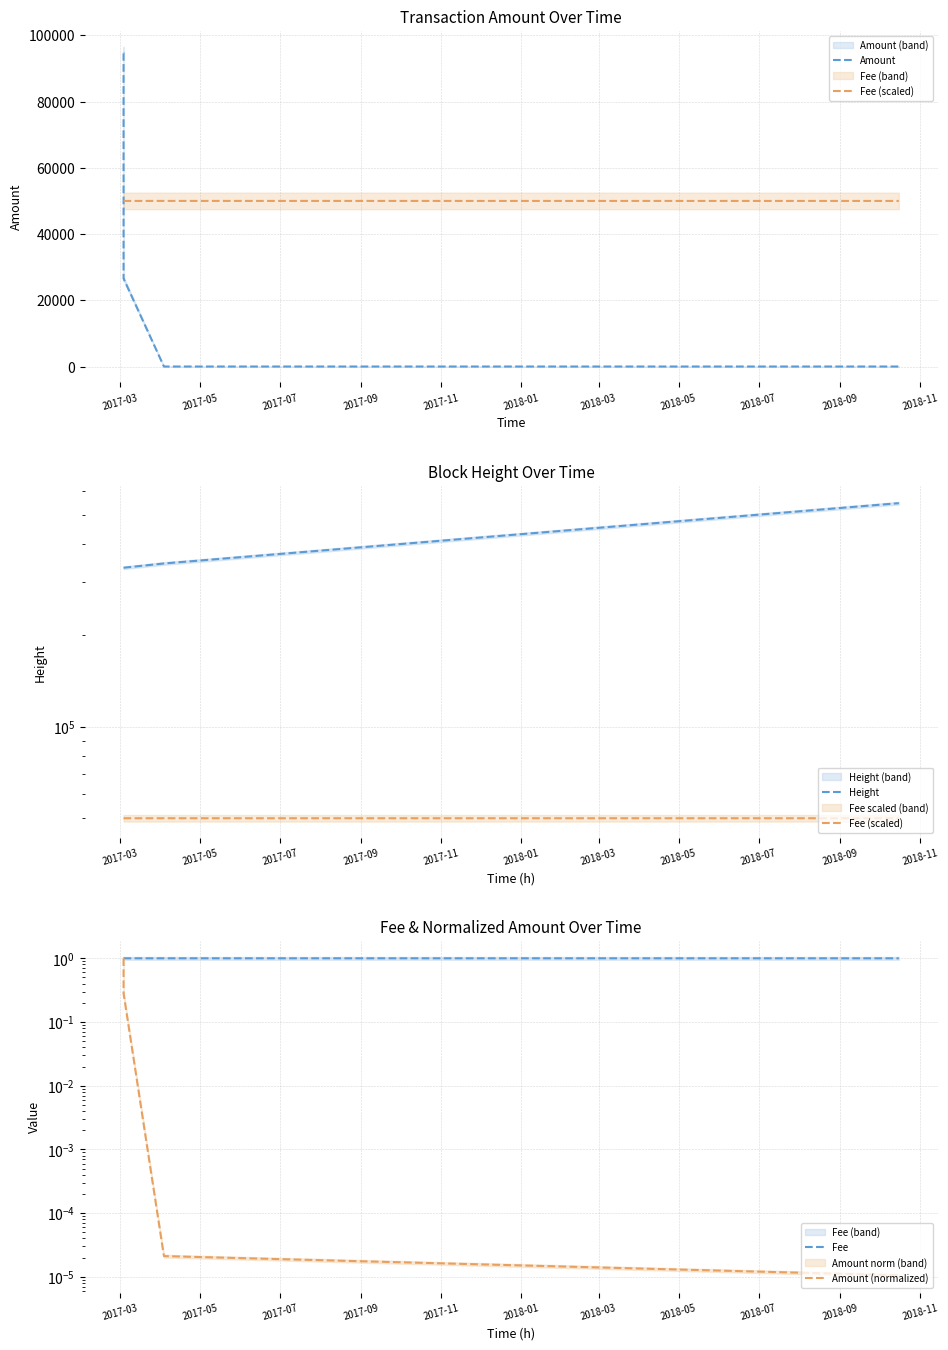

The Fee series shows 1.0 at 2017-11. True or false?

True